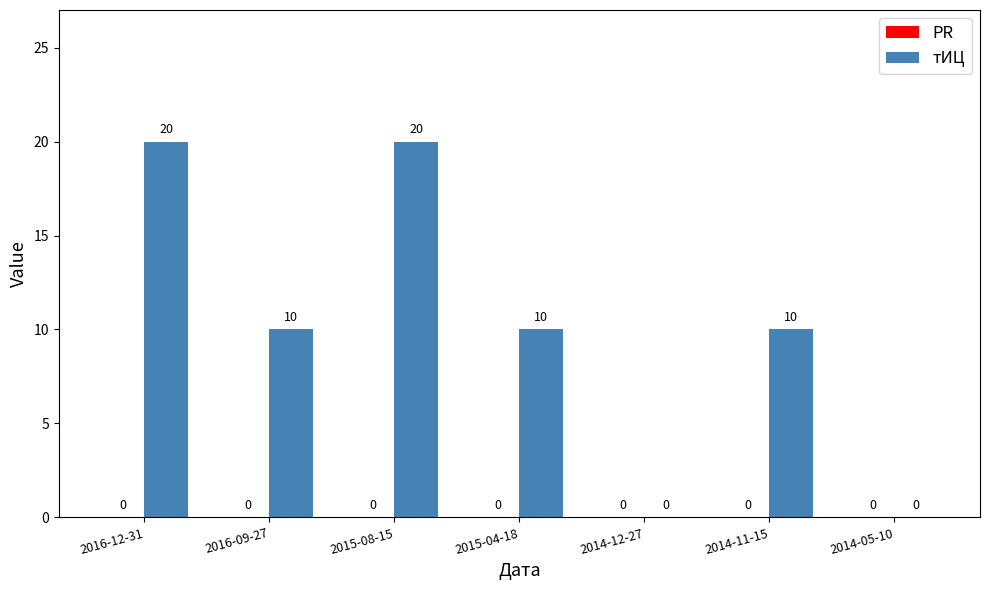

Where does the data first go above 10?

2016-12-31